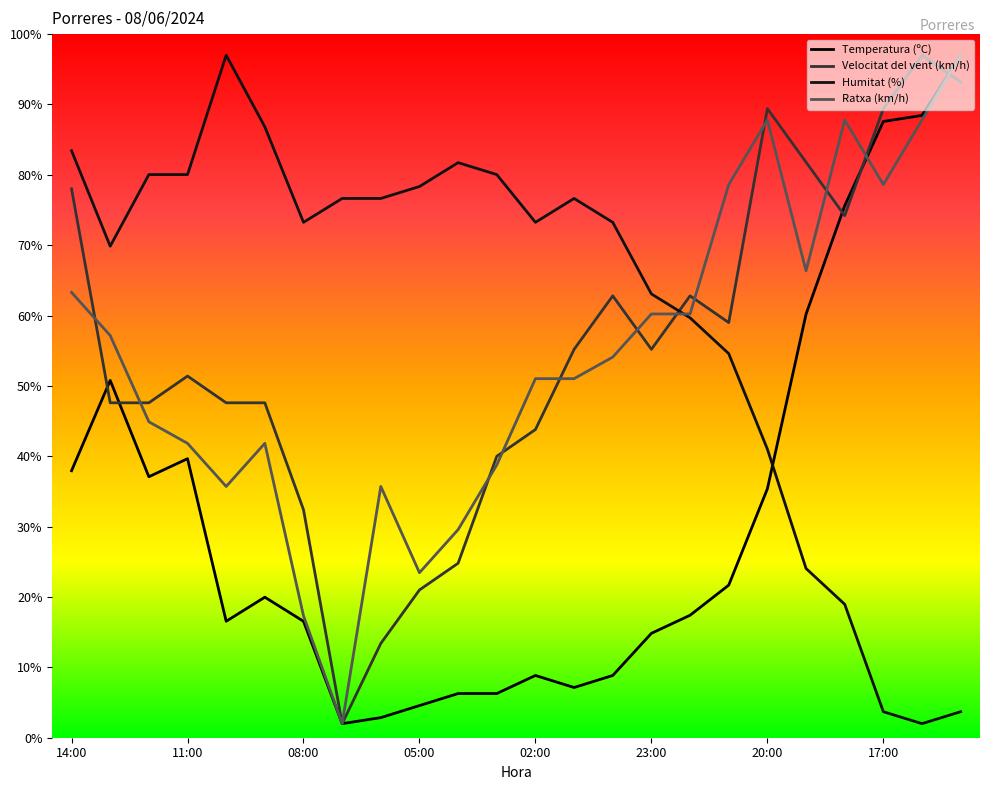

True or false: Velocitat del vent (km/h) has more than 0 interior local peaks.

True